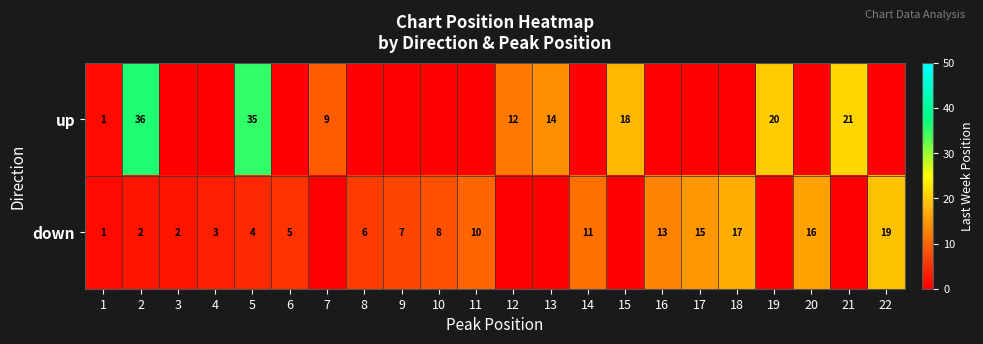

At which category does the chart reach its minimum across all series?

3